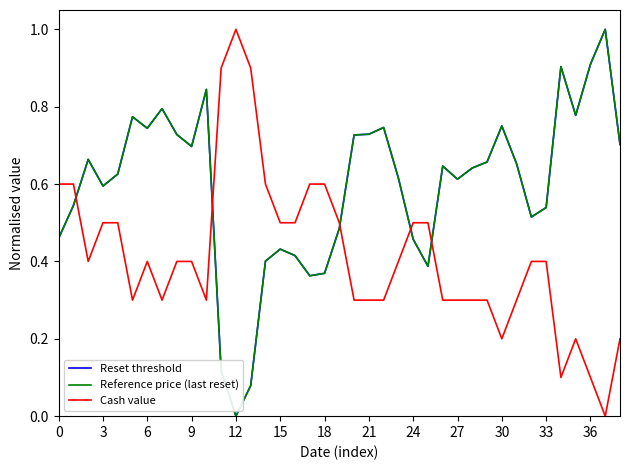

Does the chart display data point markers on the line(s)?

No